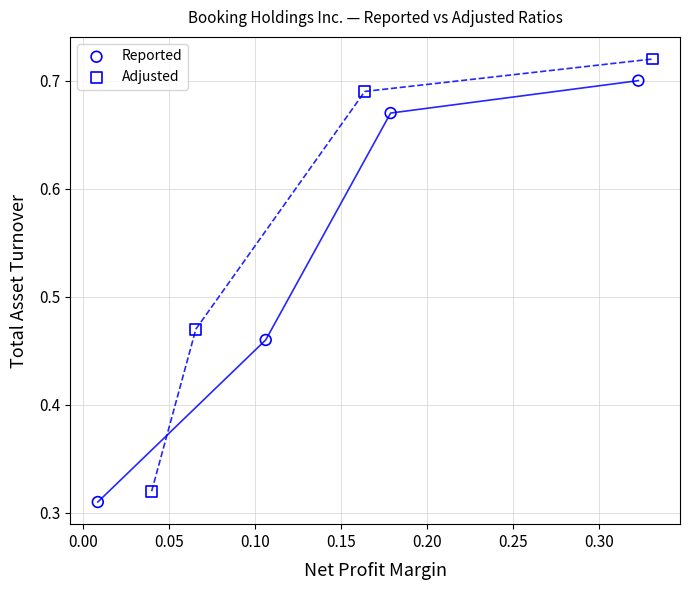

Which series reaches the maximum Y coordinate?

Adjusted